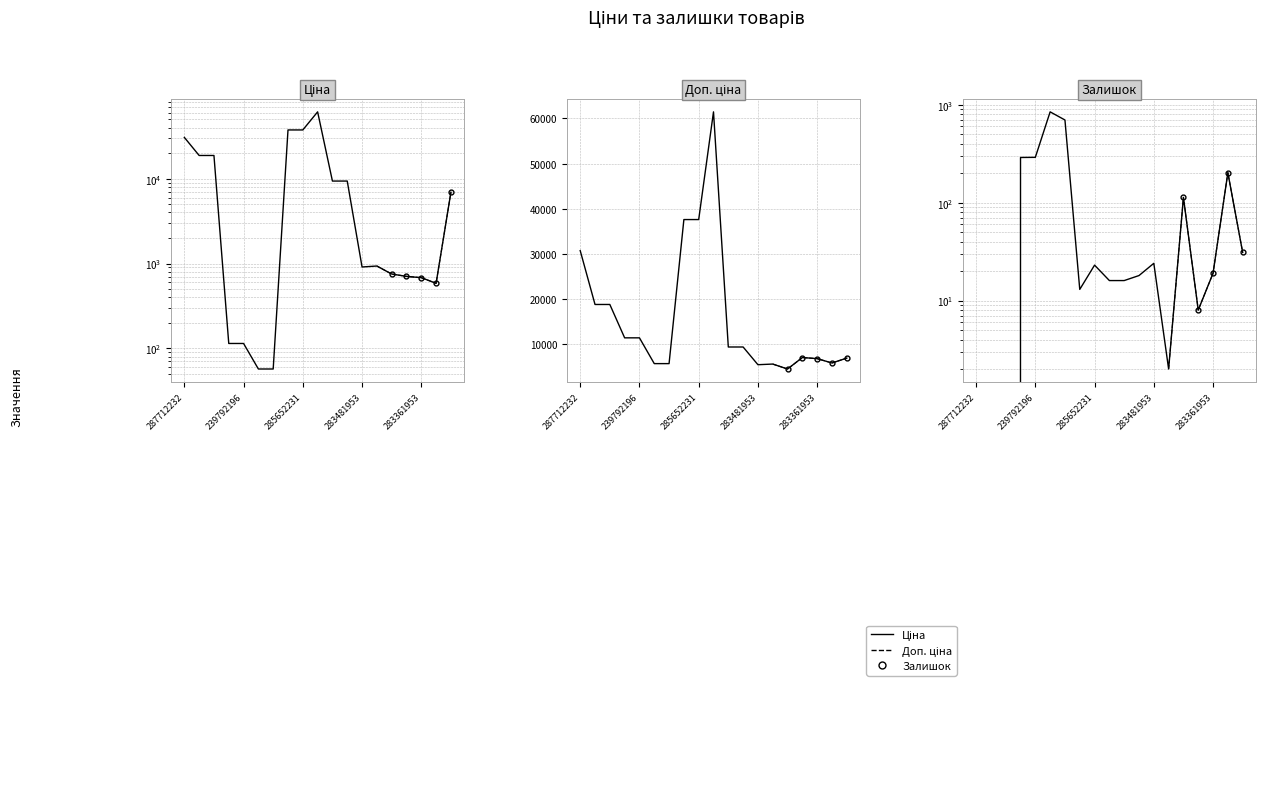

True or false: Залишок and Ціна cross at least once.

True